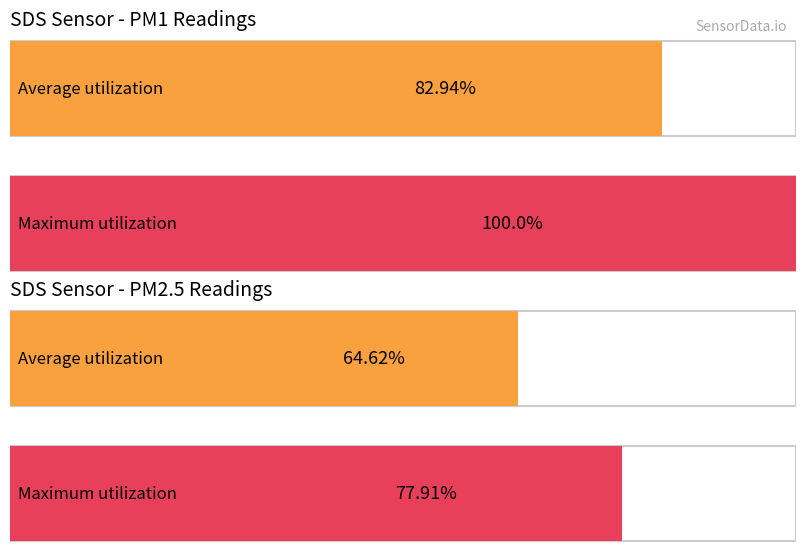

What are all the series names shown in the legend?

Average utilization, Maximum utilization